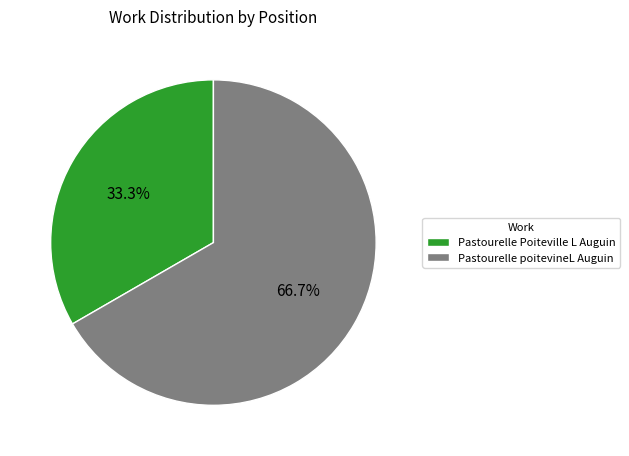

The Pastourelle poitevineL Auguin slice represents 67% of the pie. True or false?

True